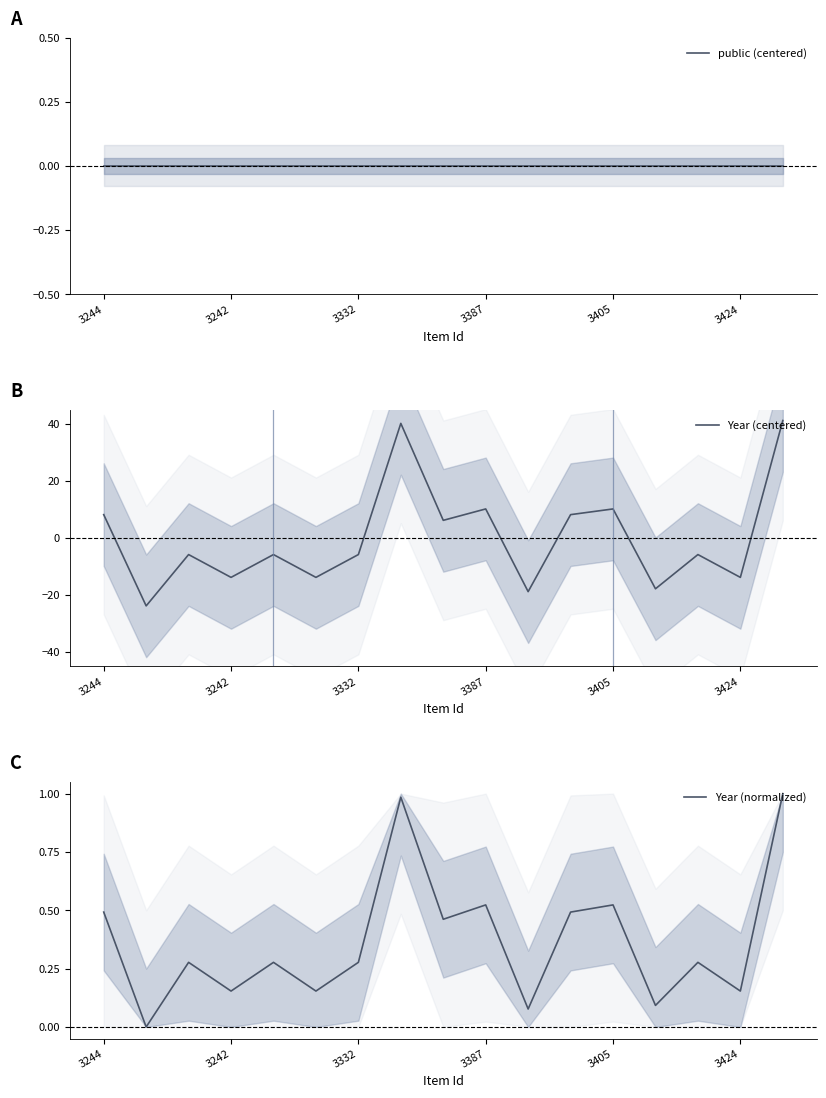

What is the maximum value for Year (centered)?

41.2